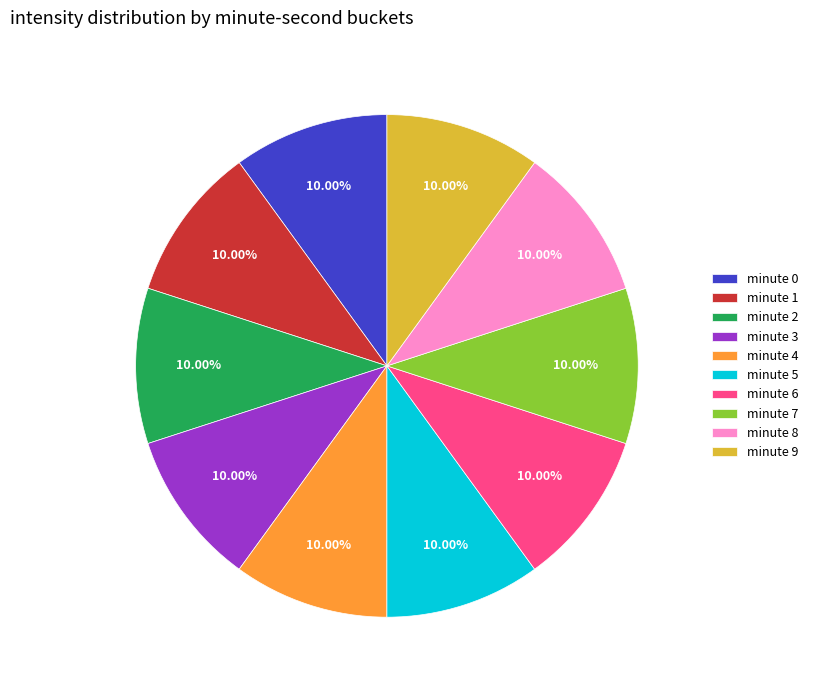

How many slices are in this pie chart?

10